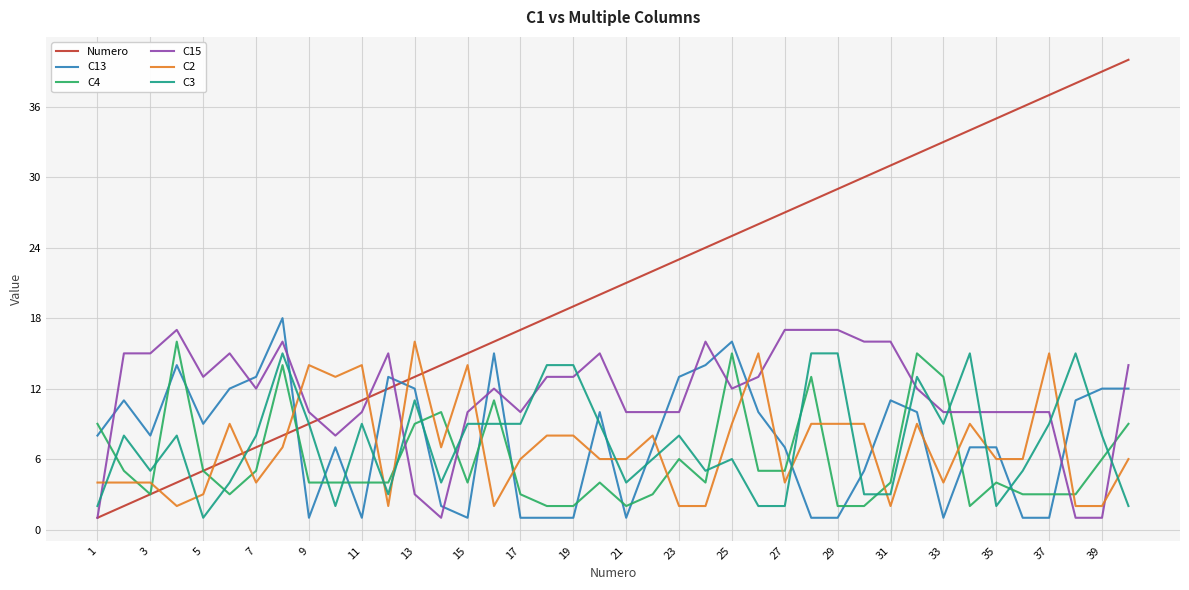

What is the greatest value displayed?

40